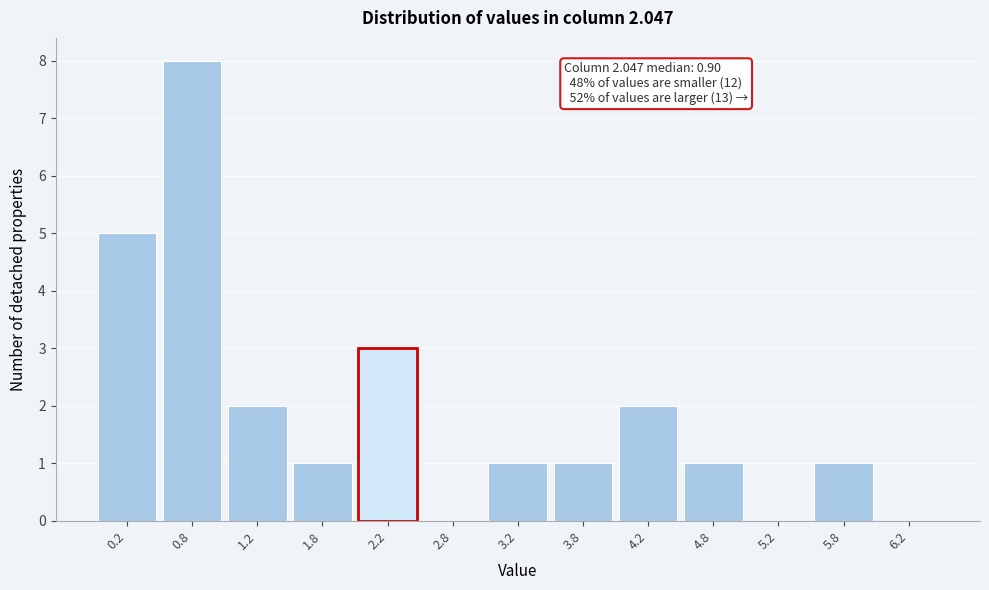

Over which range of the x-axis is the bar tallest?

0.5 to 1.0